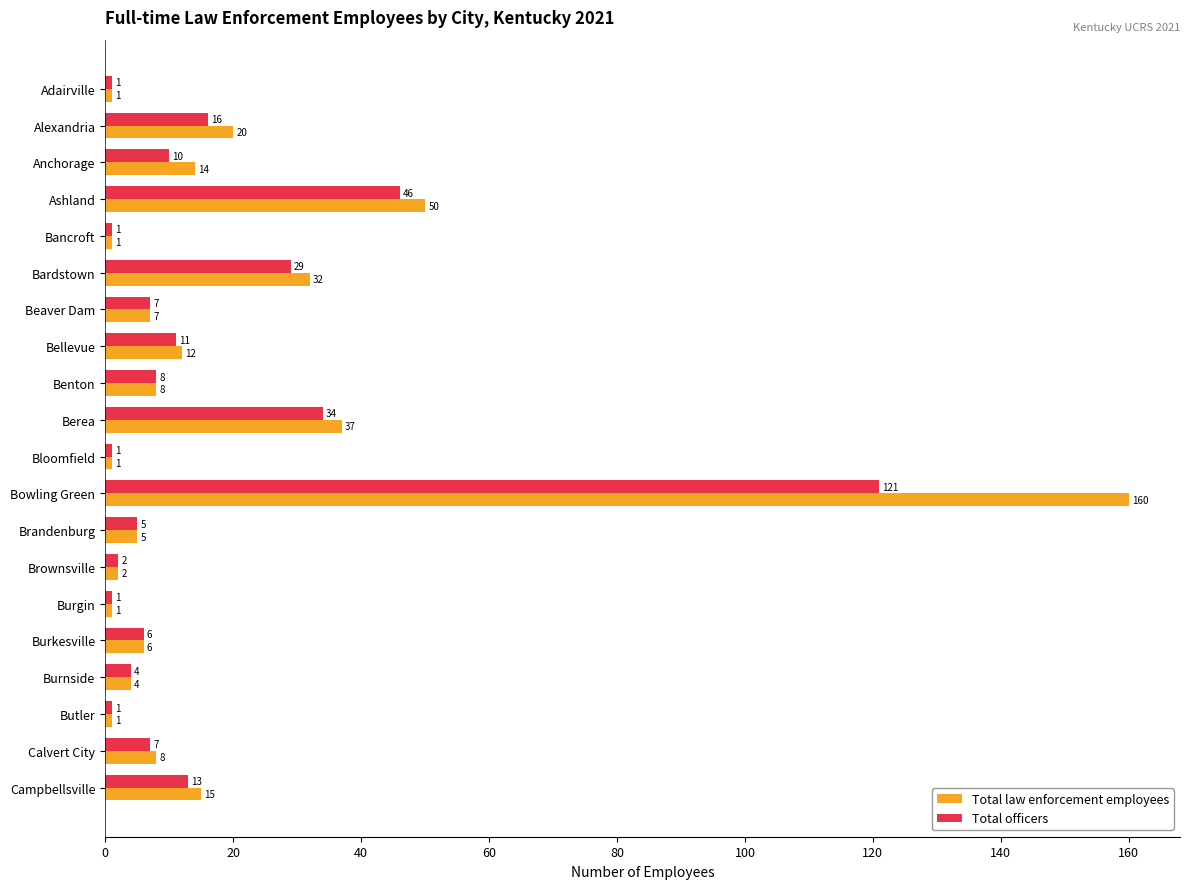

What is the difference between the Total officers values at Bellevue and Bloomfield?

10